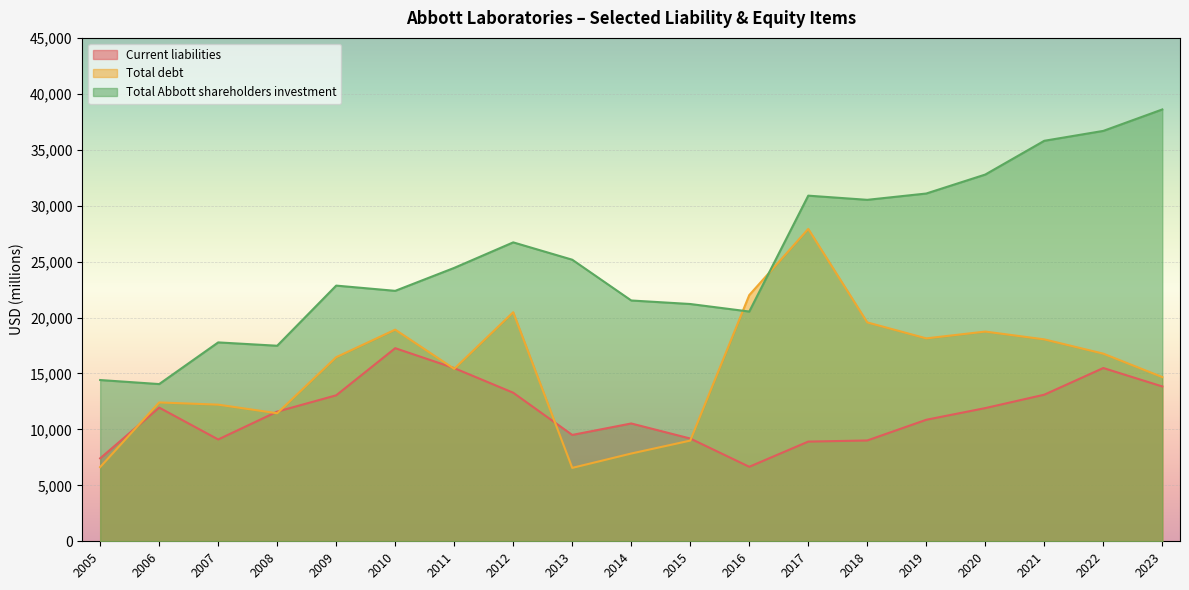

What is the sum of the Total Abbott shareholders investment values at 2016 and 2018?

51062